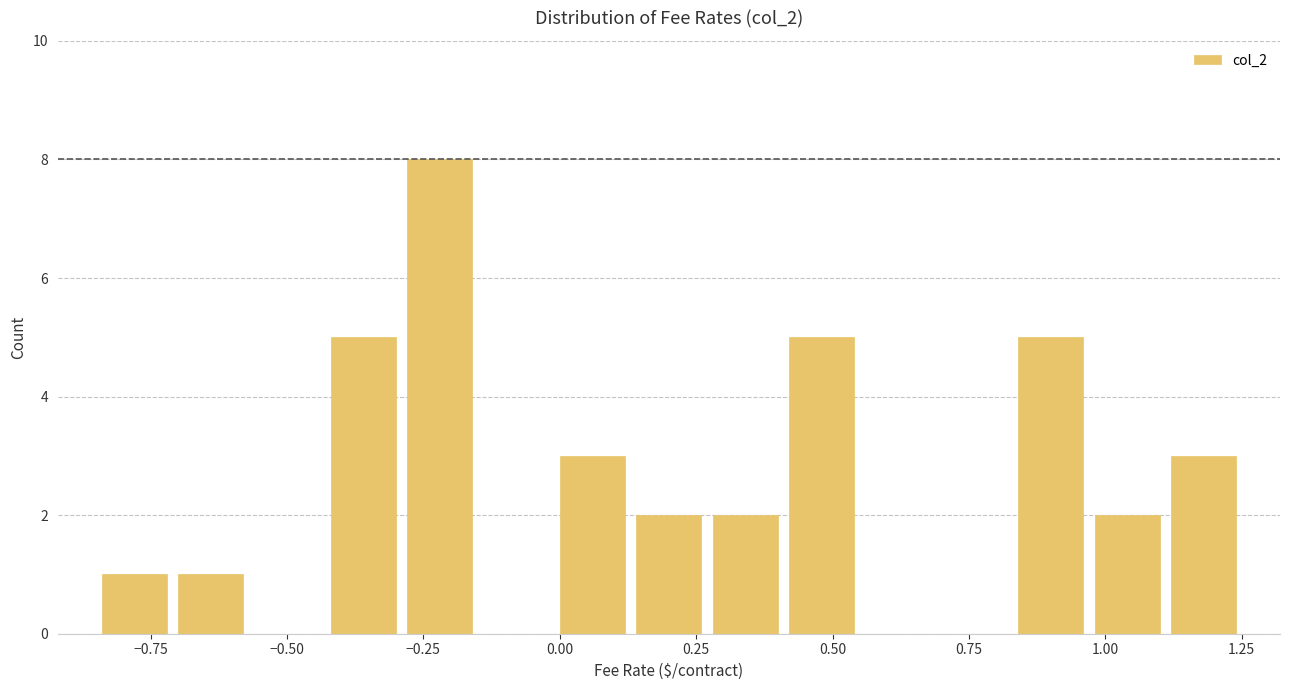

Around what value on the x-axis is the tallest bar? Give the approximate position of its centre, as read against the axis.

-0.20